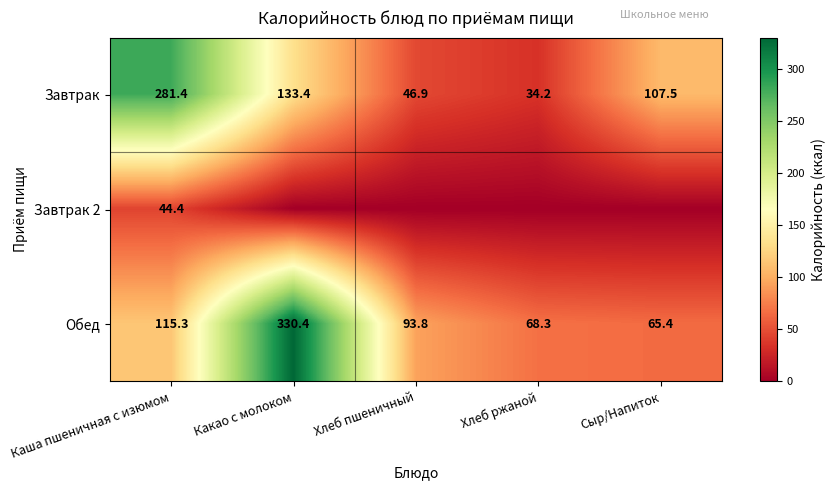

Is the value of Завтрак 2 at Каша пшеничная с изюмом greater than the value of Обед at Хлеб ржаной?

No